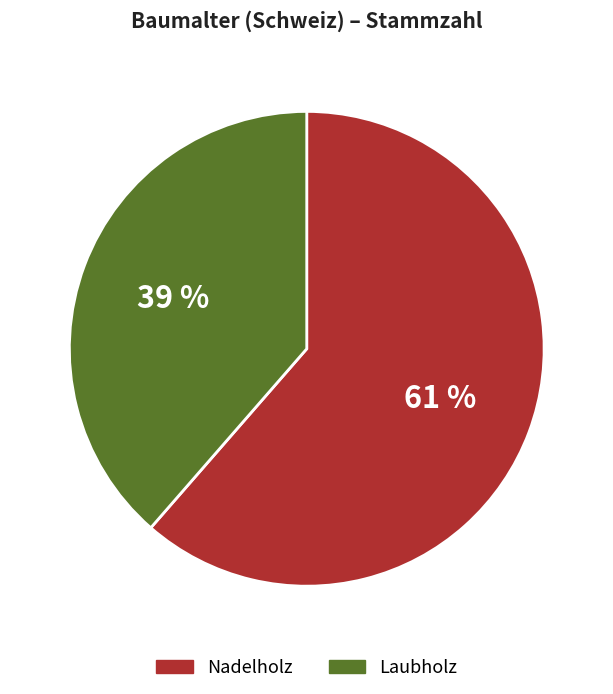

Which slice represents more than half of the pie?

Nadelholz